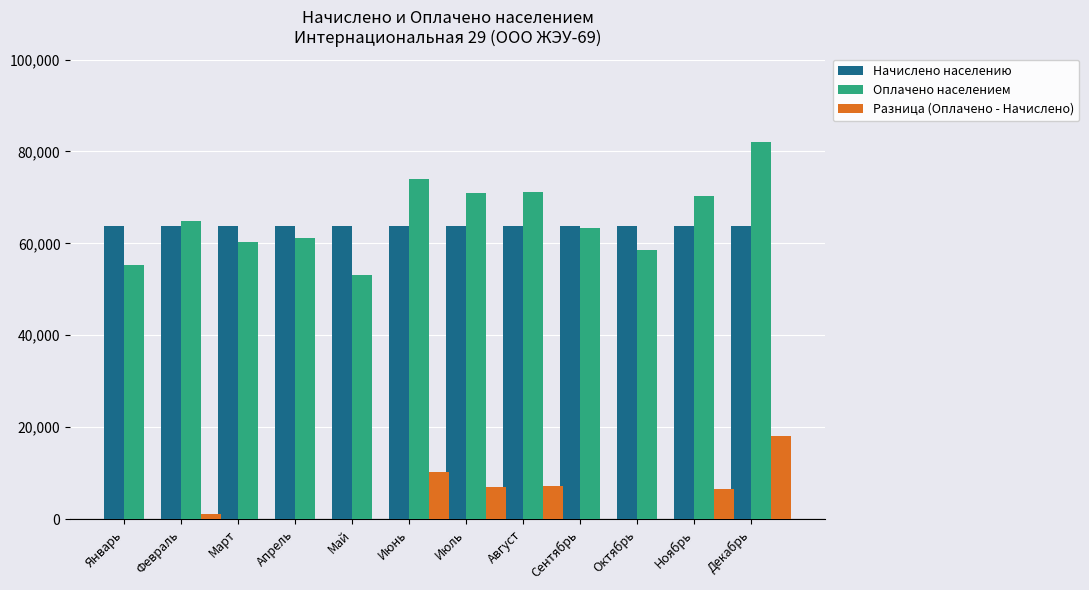

Where does the Разница (Оплачено - Начислено) series first go above 997?

Март